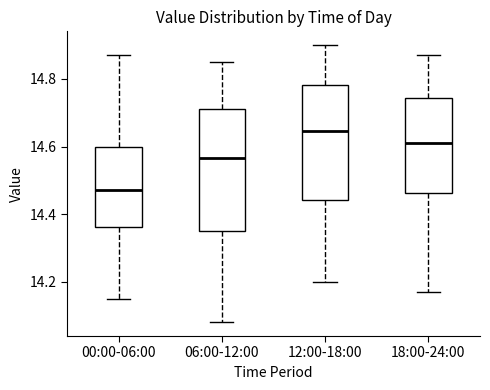

Which box has the lowest median line?

00:00-06:00